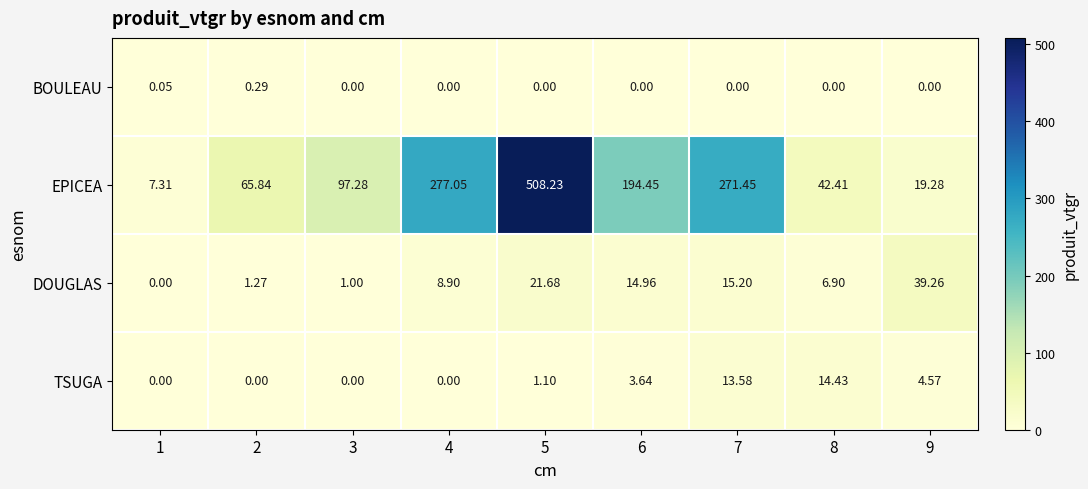

Which series has the largest total across all categories?

EPICEA